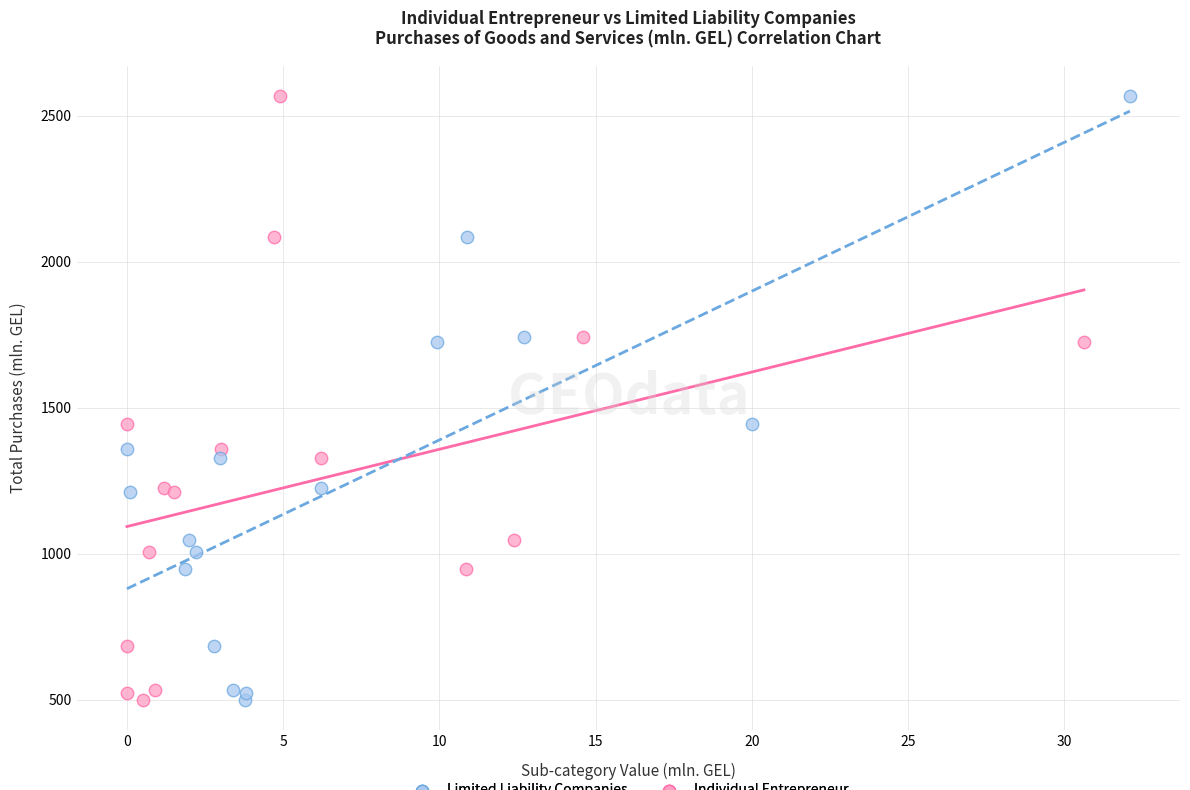

What are all the series names shown in the legend?

Limited Liability Companies, Individual Entrepreneur